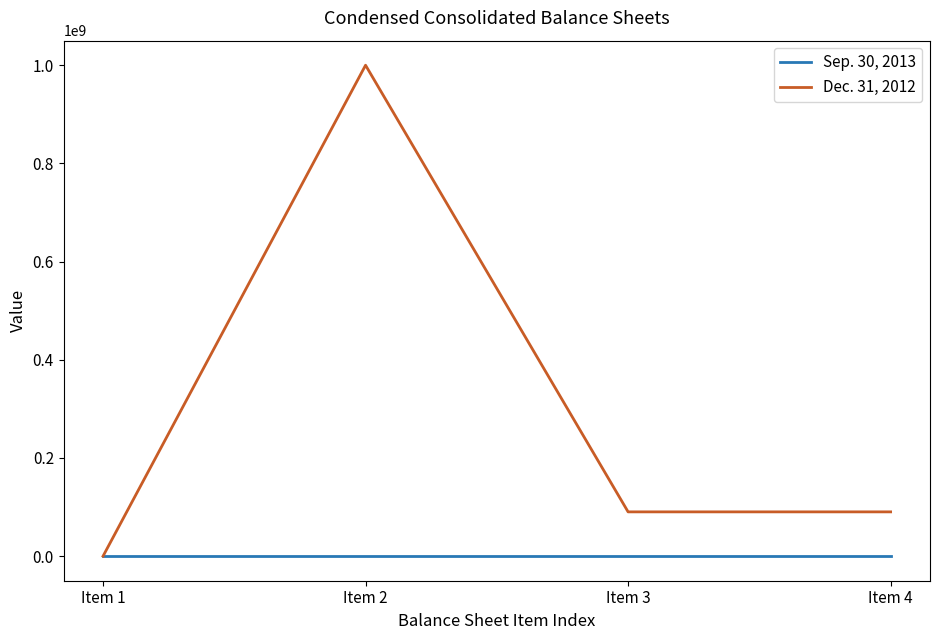

Does the chart have visible grid lines?

No